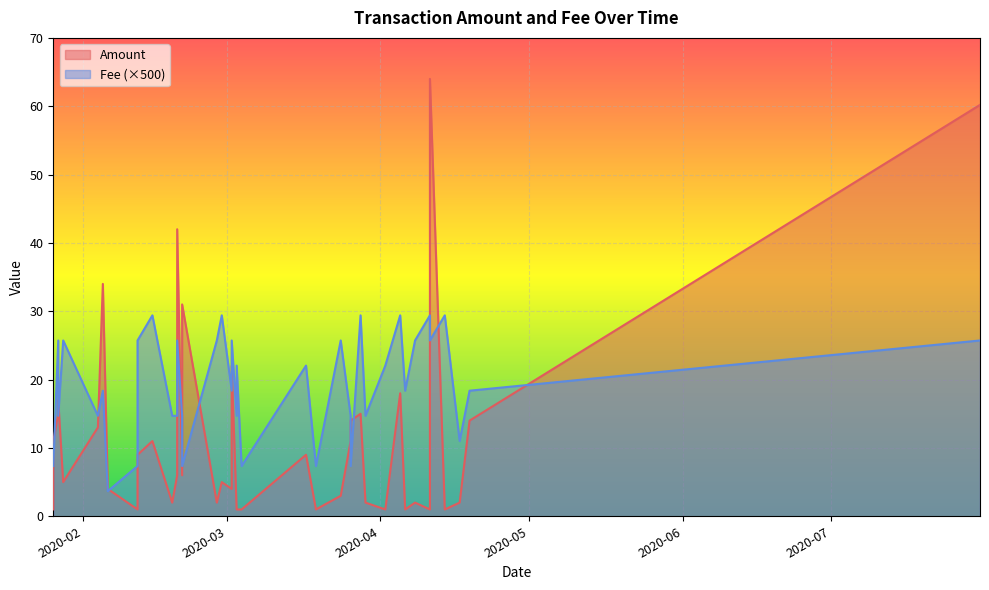

Between 25 and 36, which series saw the biggest shift?

Amount